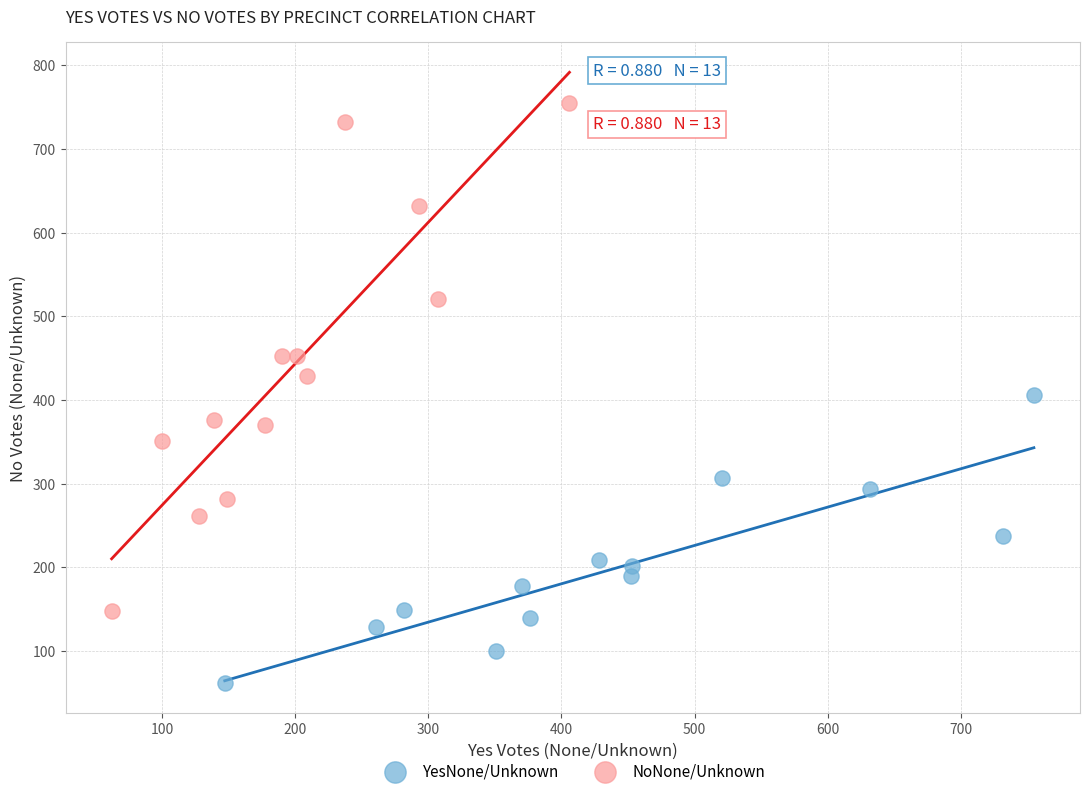

Which series reaches the maximum Y coordinate?

NoNone/Unknown